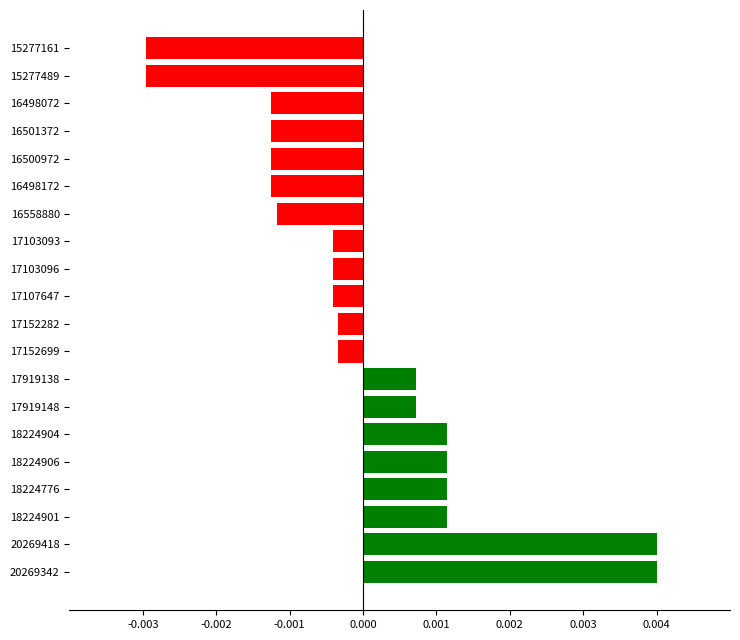

Which has a higher value, 17919138 or 17103096?

17919138